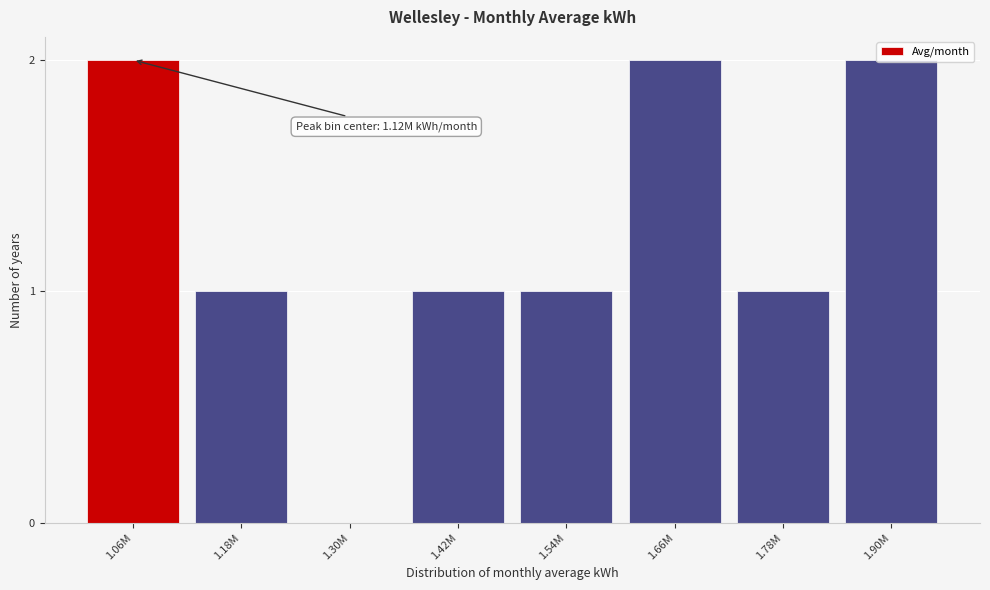

What is the sum of the values at 1.06M and 1.78M?

3